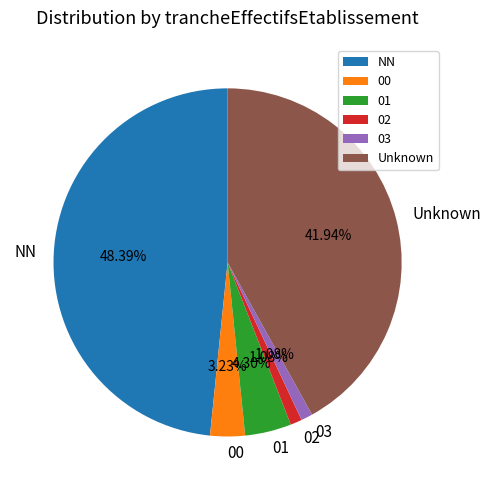

Which slice is the largest?

NN